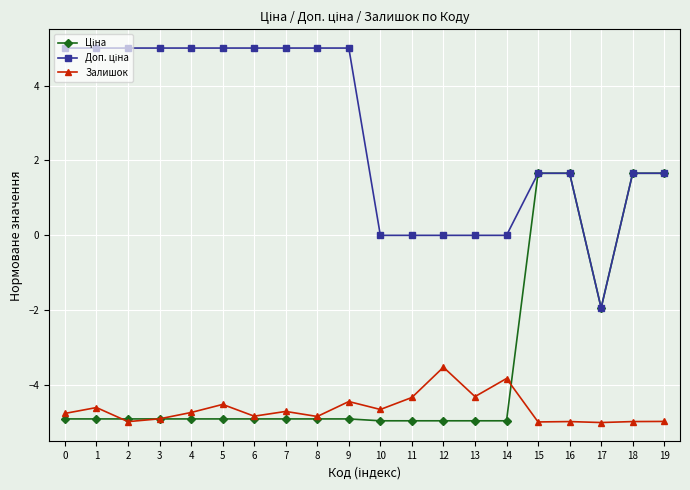

What is the smallest value displayed?

-5.0